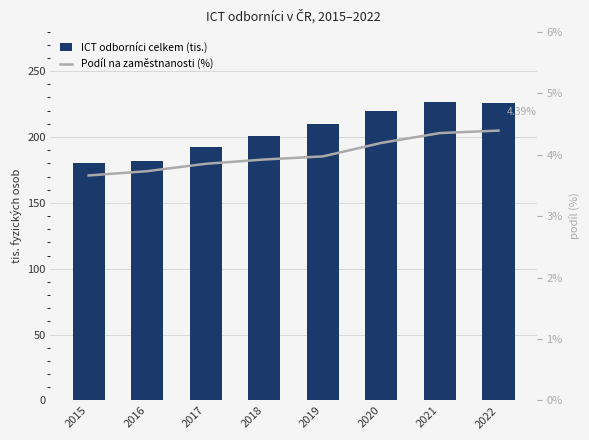

Which series has the largest total across all categories?

ICT odborníci celkem (tis.)